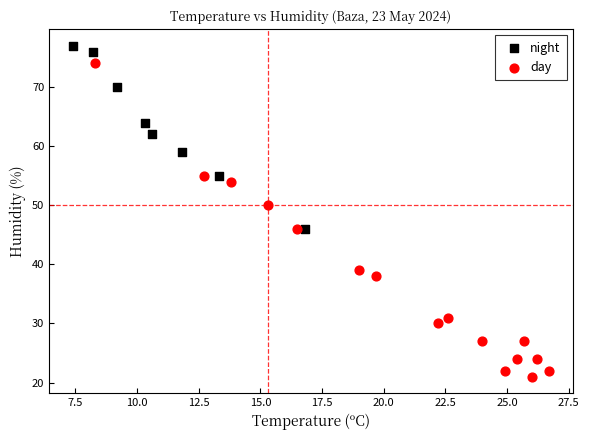

What are all the series names shown in the legend?

night, day